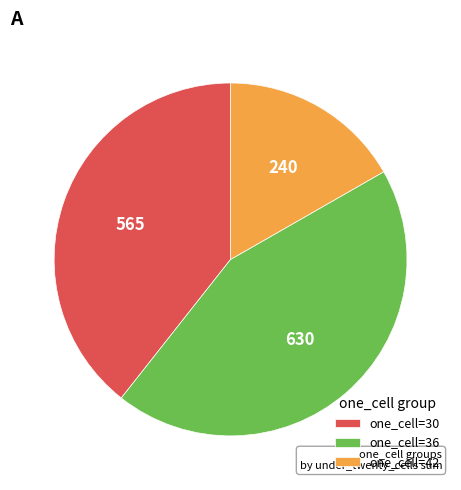

Is there any slice that represents more than half of the pie?

No